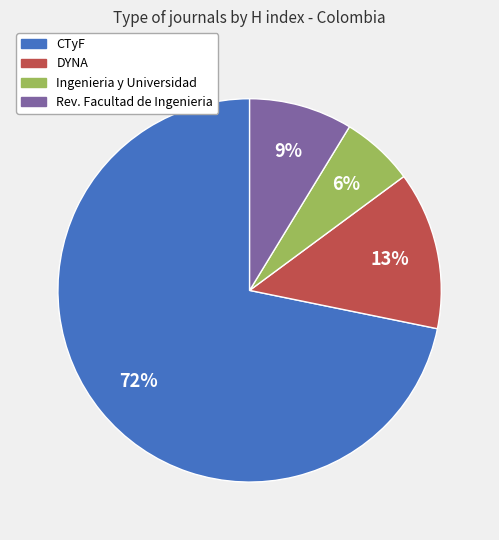

Is there a majority slice in this chart?

Yes